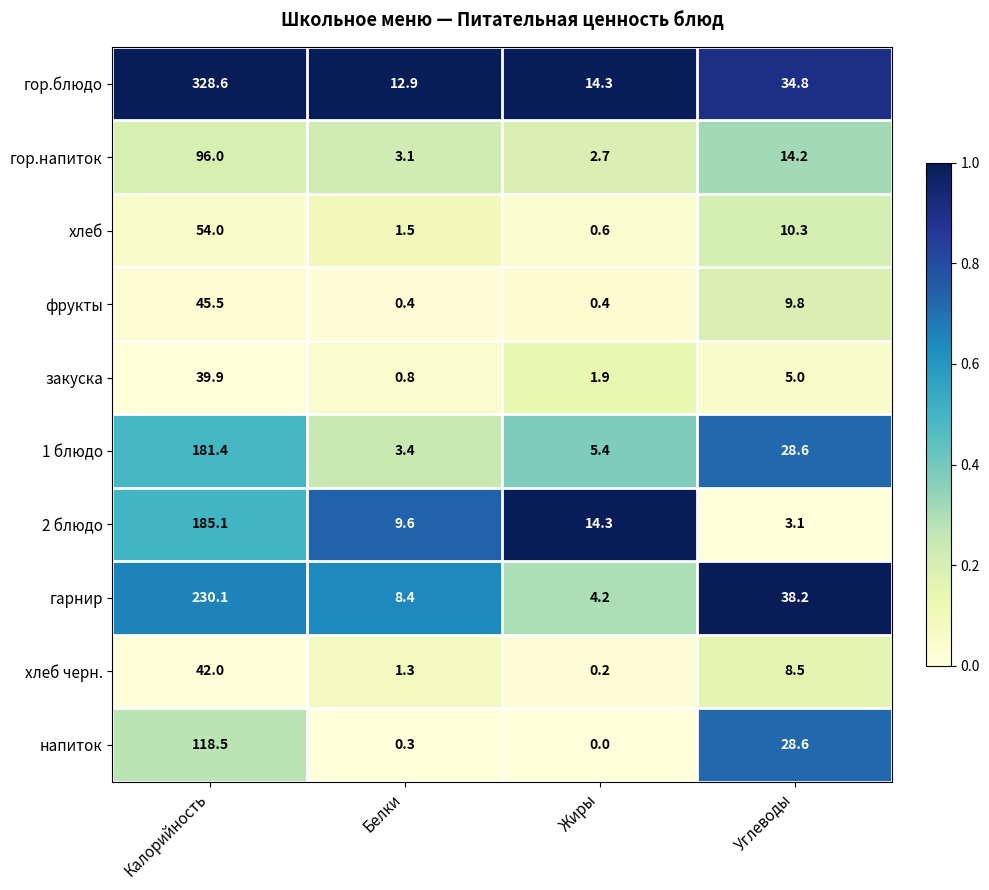

What is the sum of all фрукты values?

56.1